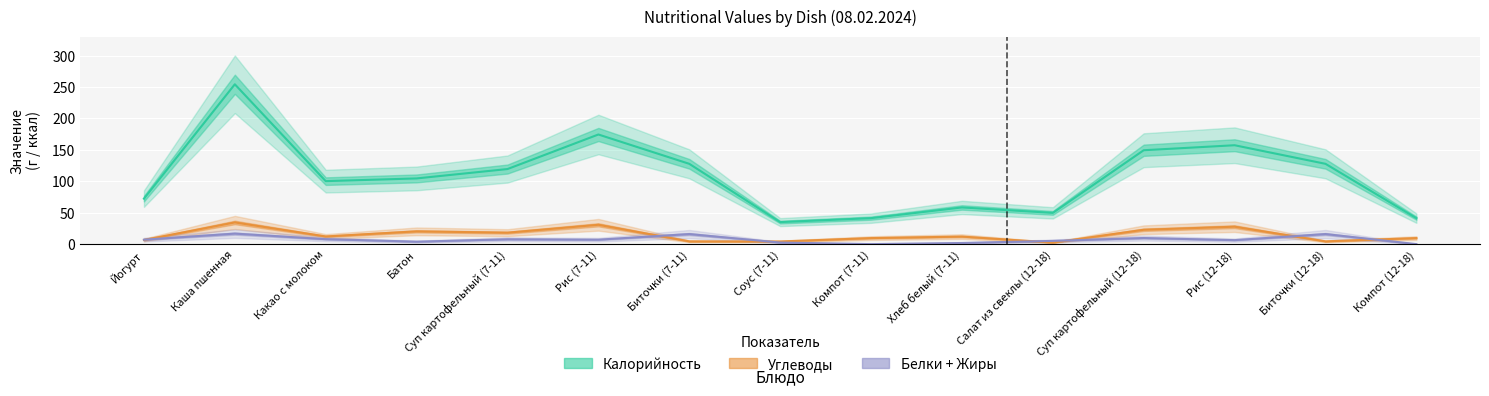

Which series has the widest spread of values?

Калорийность